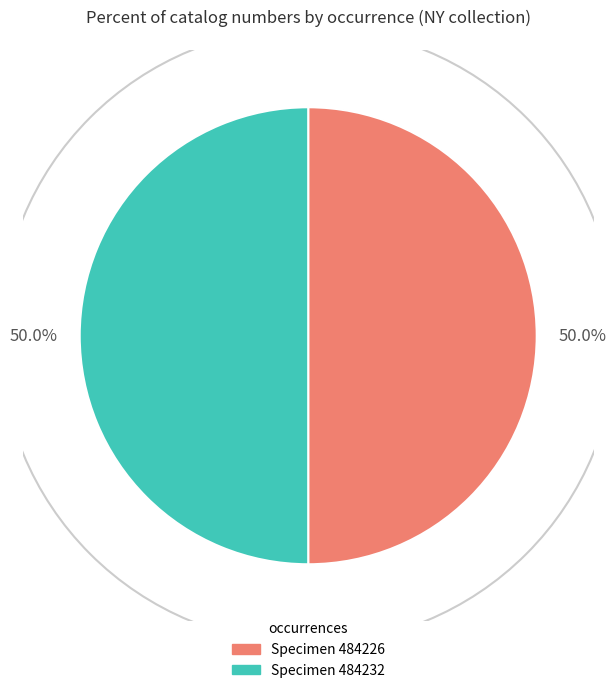

What percentage is NOT represented by Specimen 484226?

50.0%